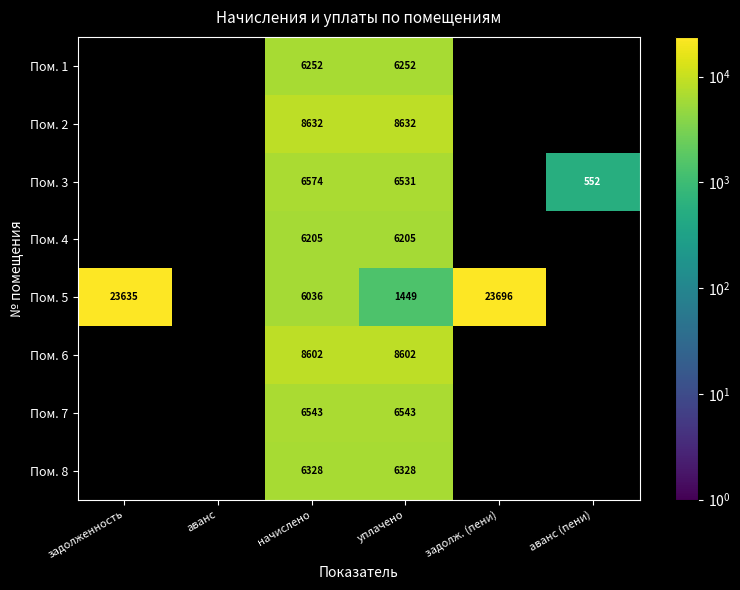

Which has a higher value, аванс (пени) or задолженность?

задолженность